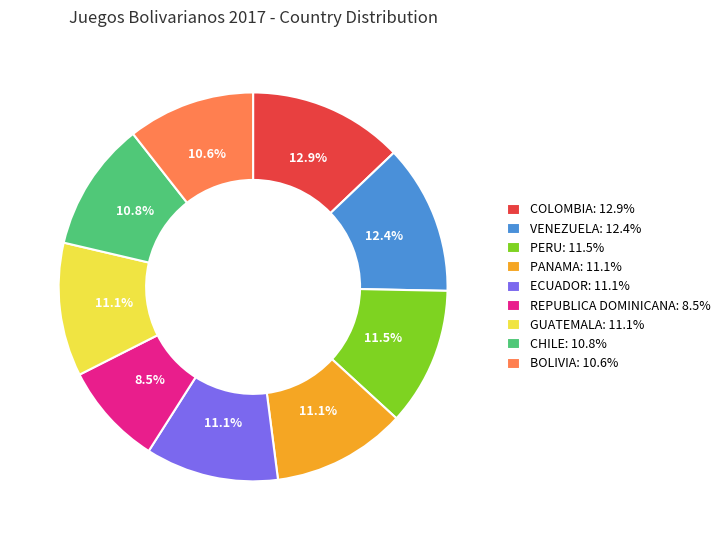

True or false: VENEZUELA accounts for 18% of the total.

False